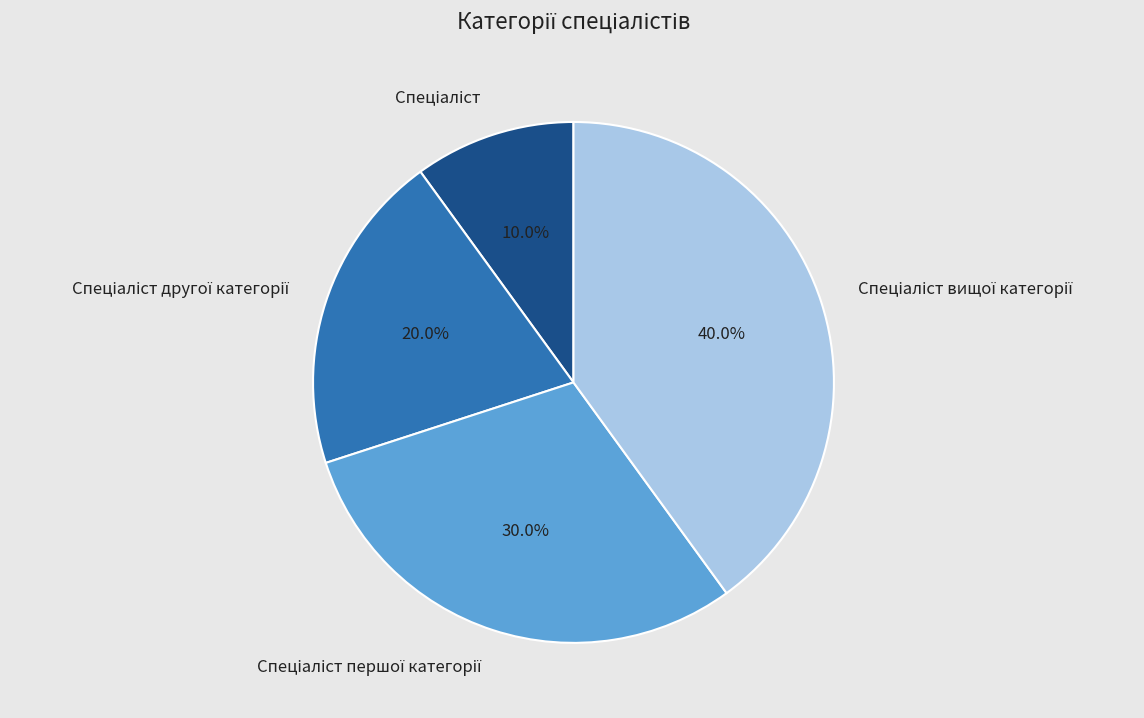

Is there a majority slice in this chart?

No